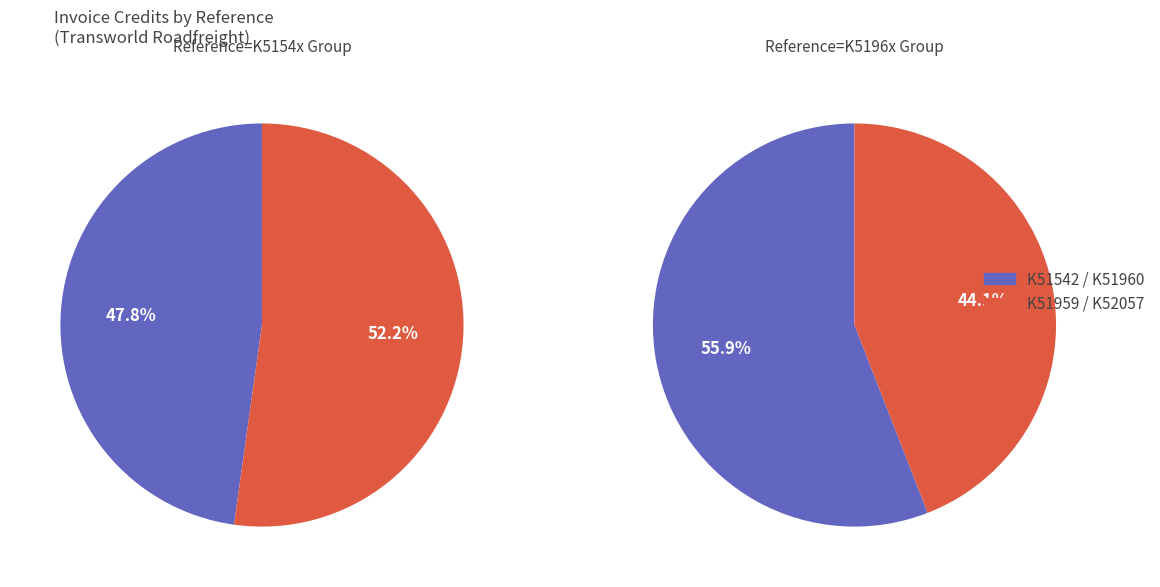

How many segments does this pie chart have?

4